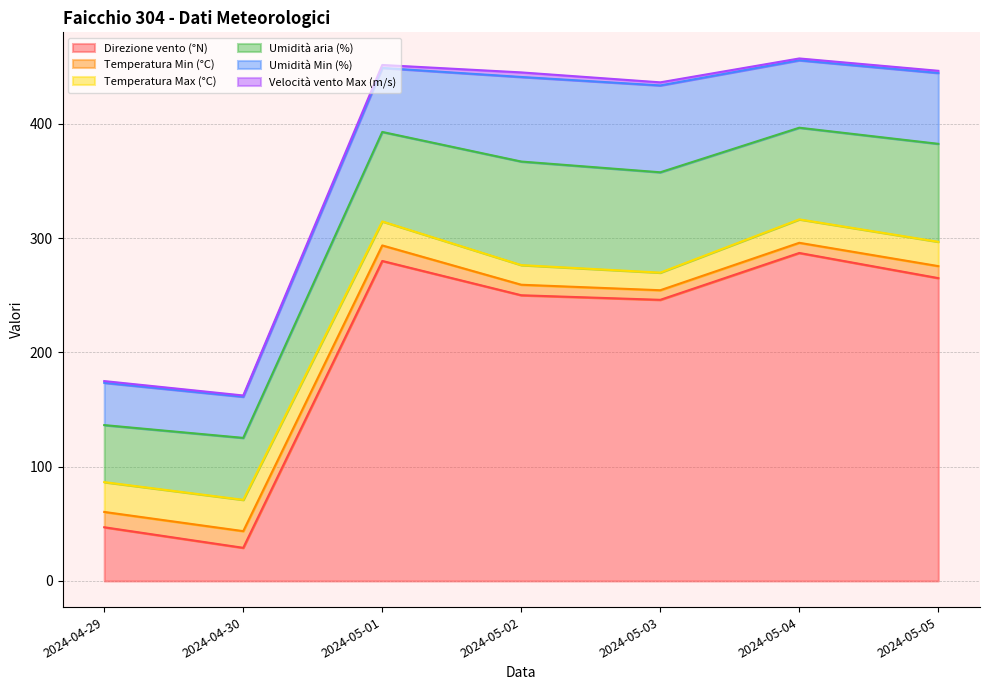

What is the average value of the Direzione vento (°N) series?

200.6